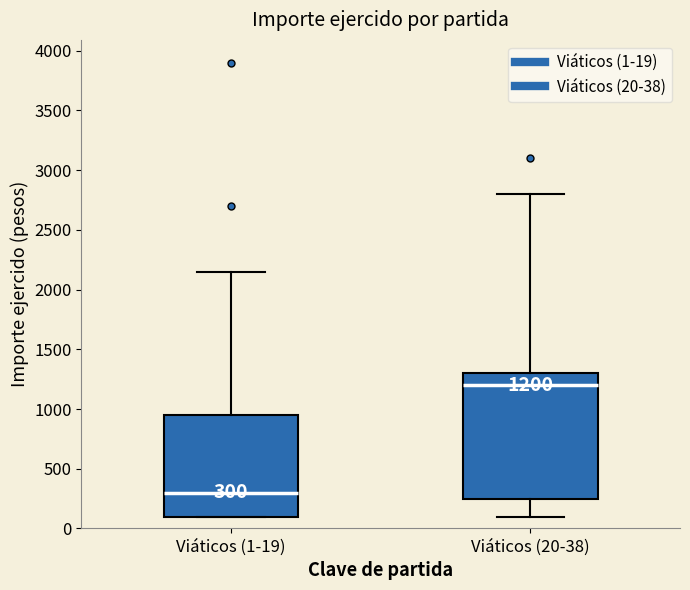

Comparing the boxes themselves (not the whiskers), which one is the tallest?

Viáticos (20-38)